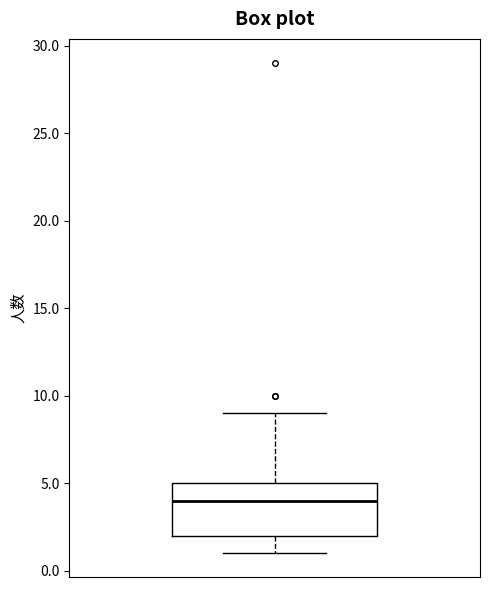

Where does the median line of the box sit on the y-axis? The values are not printed on the chart, so give them approximately, as read against the axis.

4